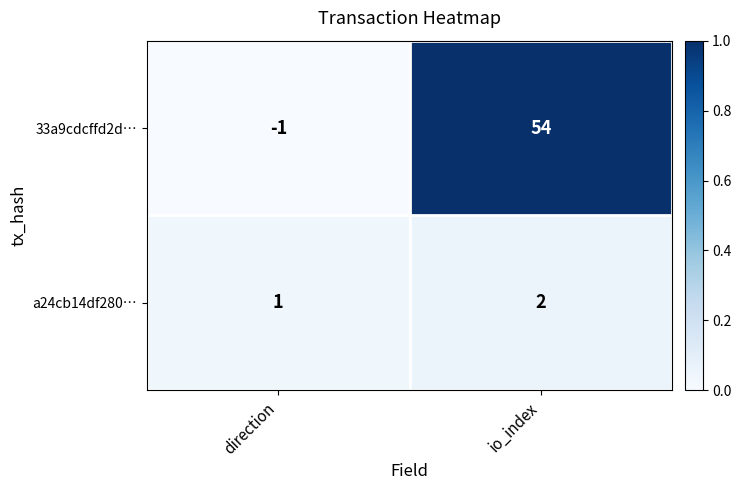

True or false: 33a9cdcffd2d… has a value of 18 at io_index.

False